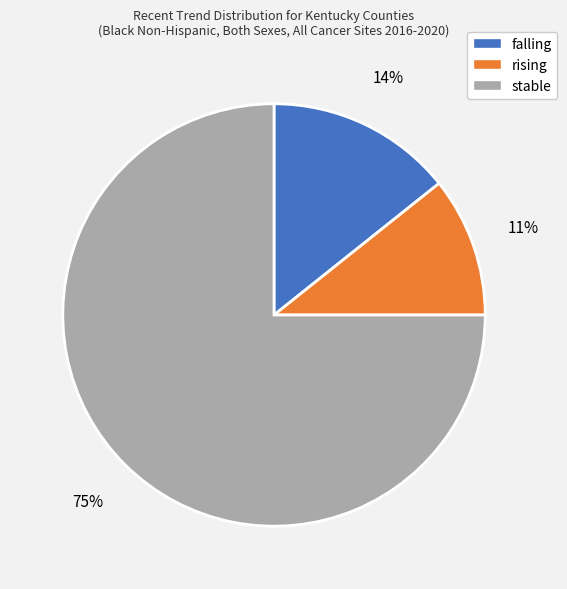

How many slices are in this pie chart?

3